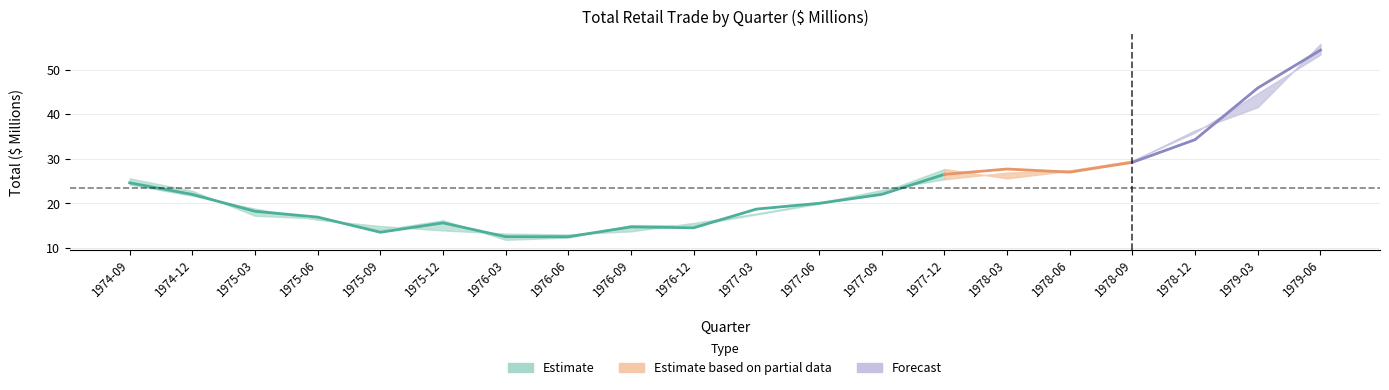

Does the chart have visible grid lines?

Yes